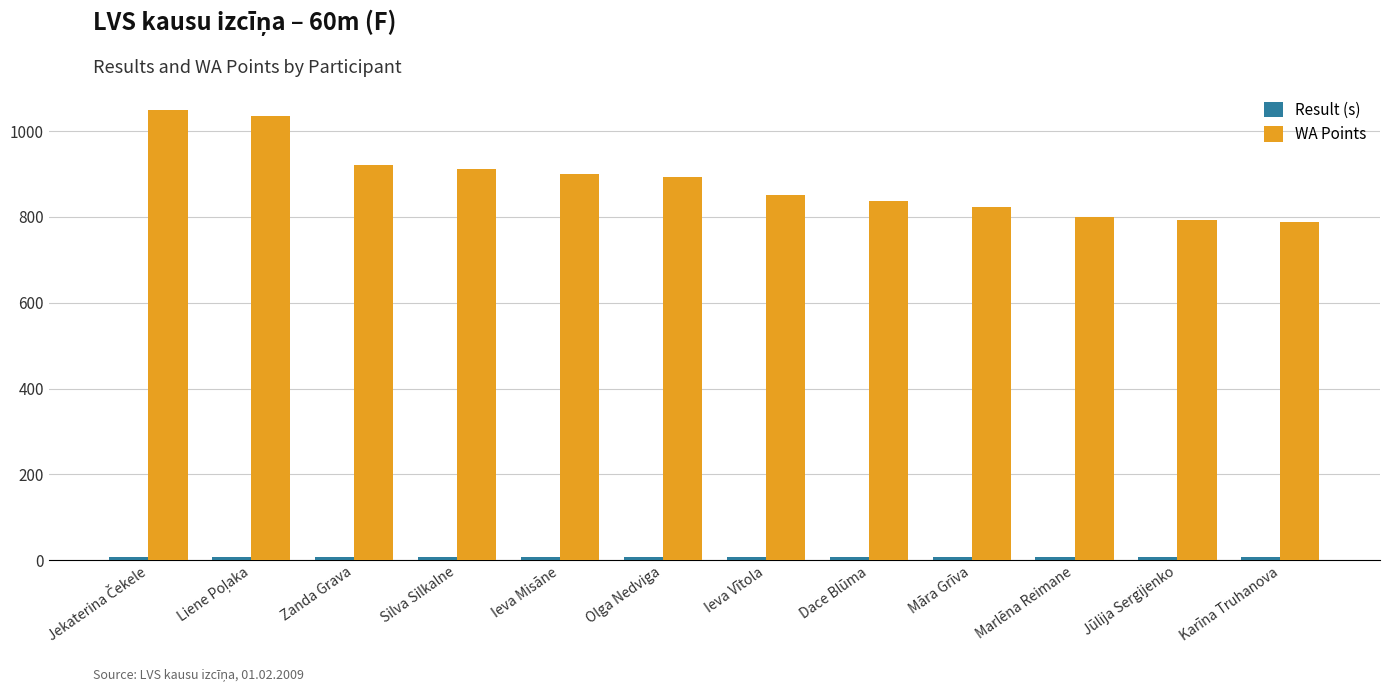

What is the sum of the WA Points values at Zanda Grava and Ieva Misāne?

1819.0